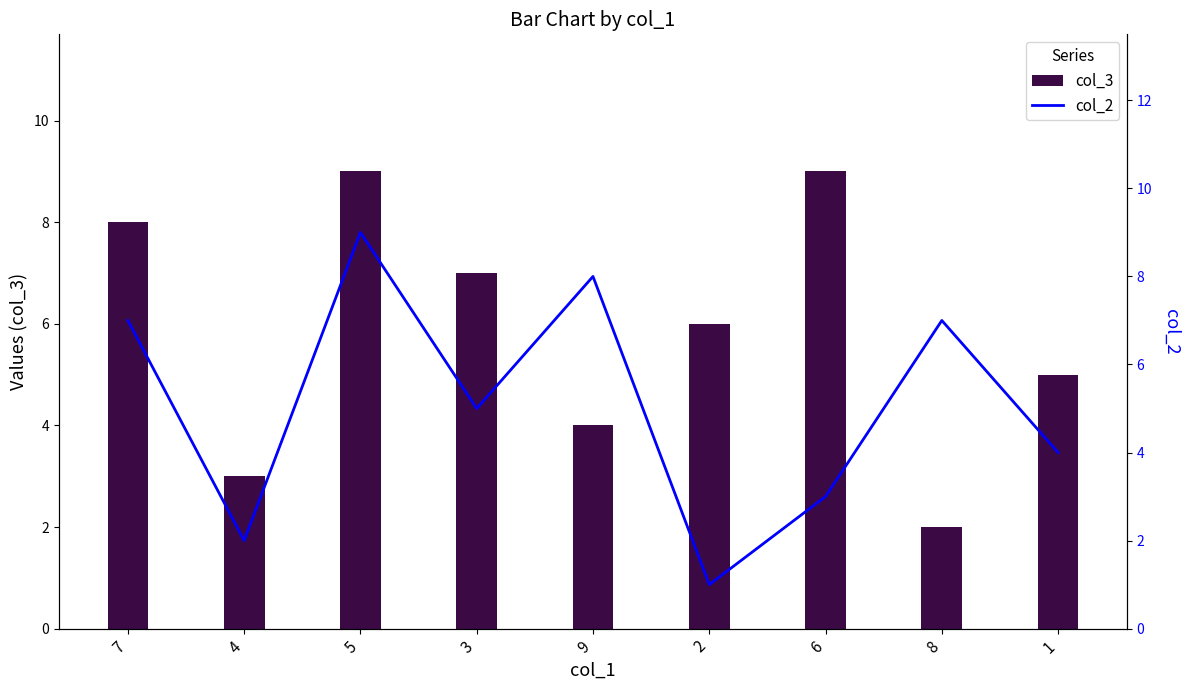

What is the label of the 3rd bar from the left?

5